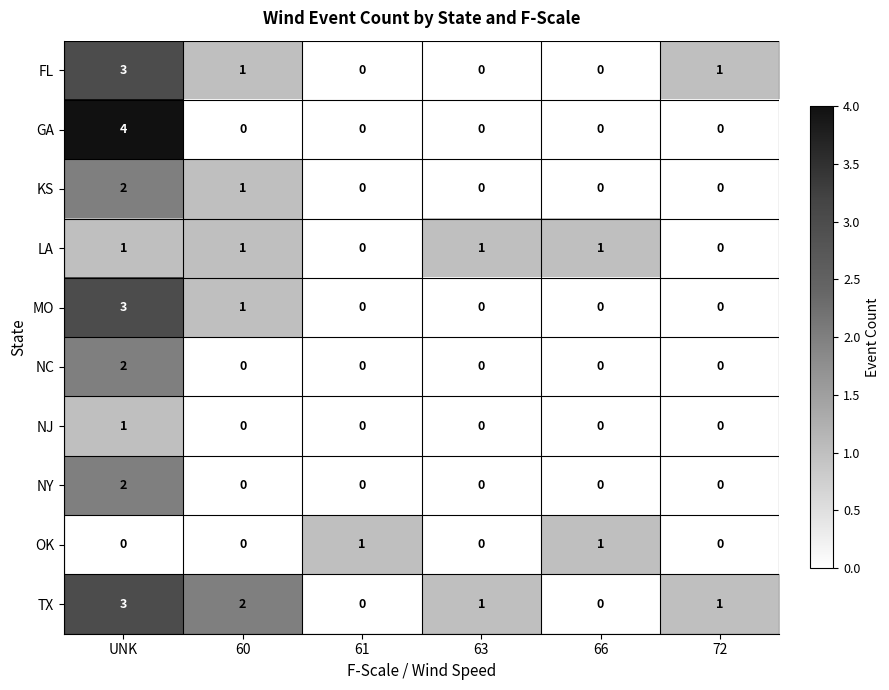

Count the GA values in the range 0 to 1.

5